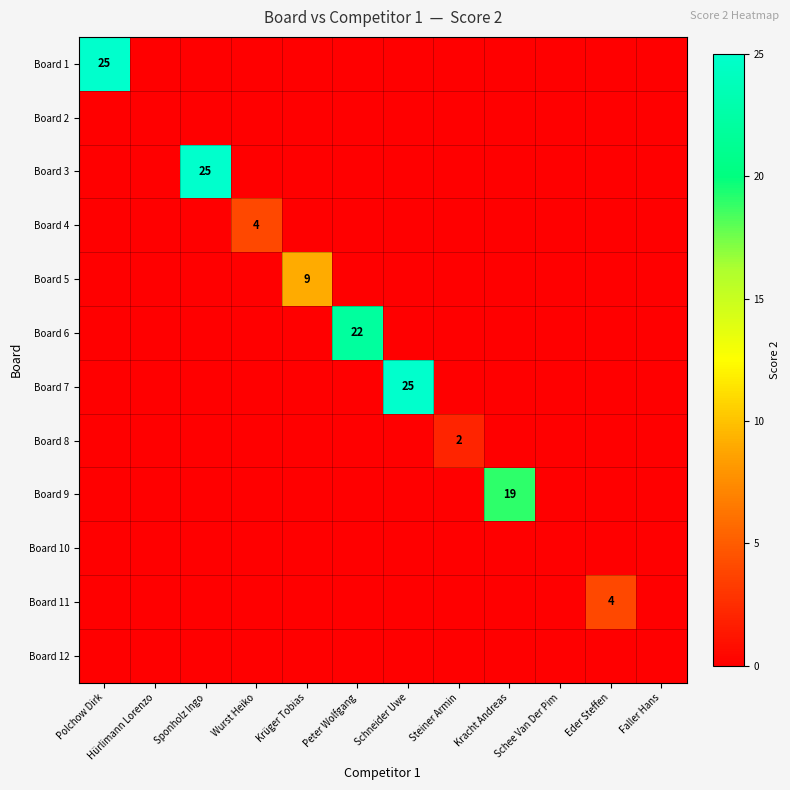

How many categories are shown in the chart?

12